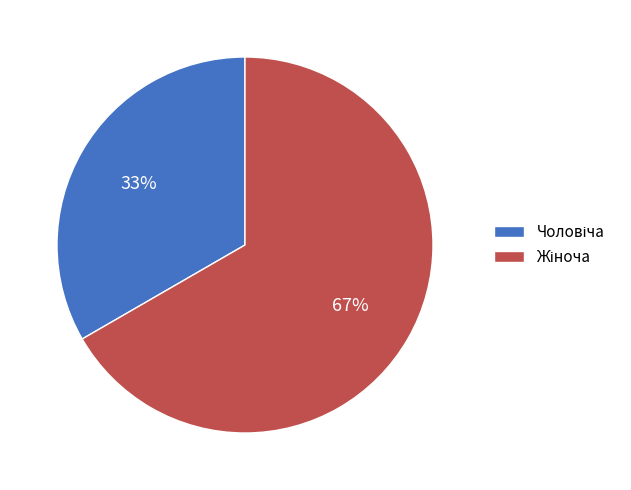

How many slices are in this pie chart?

2